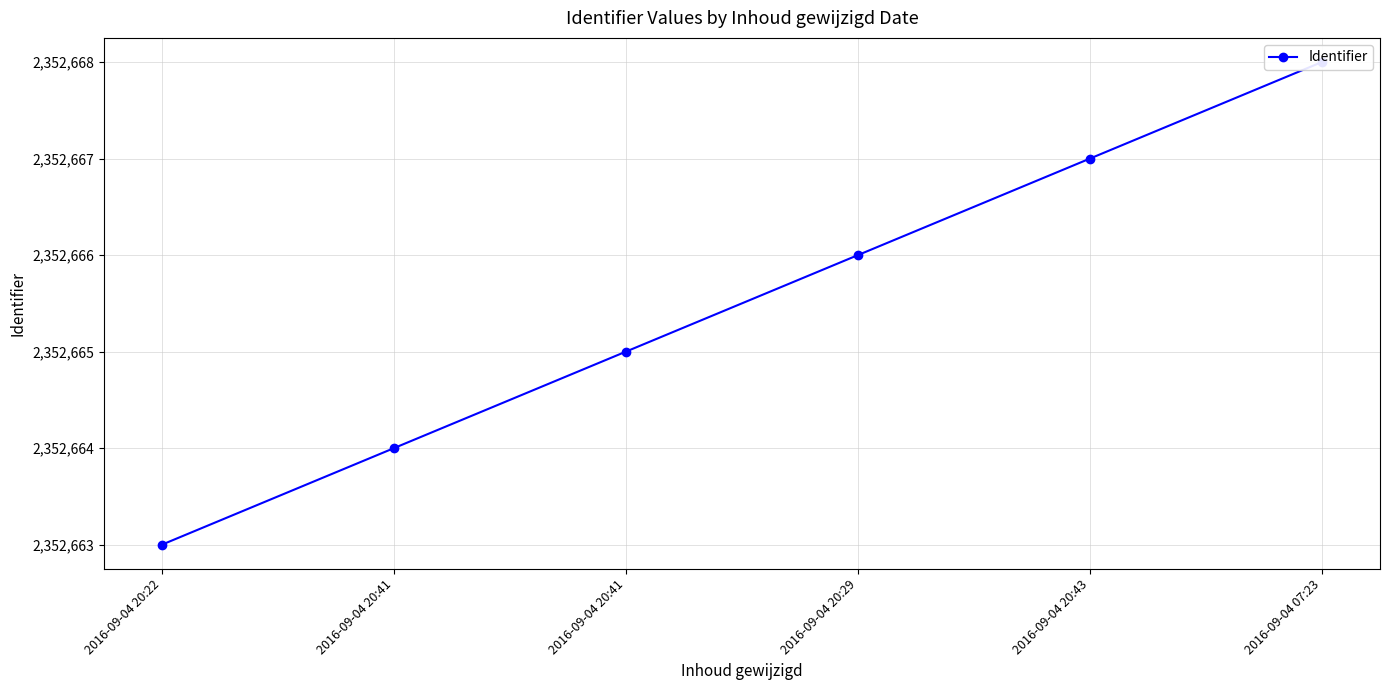

Where does the data first go above 2352666?

2016-09-04 20:43